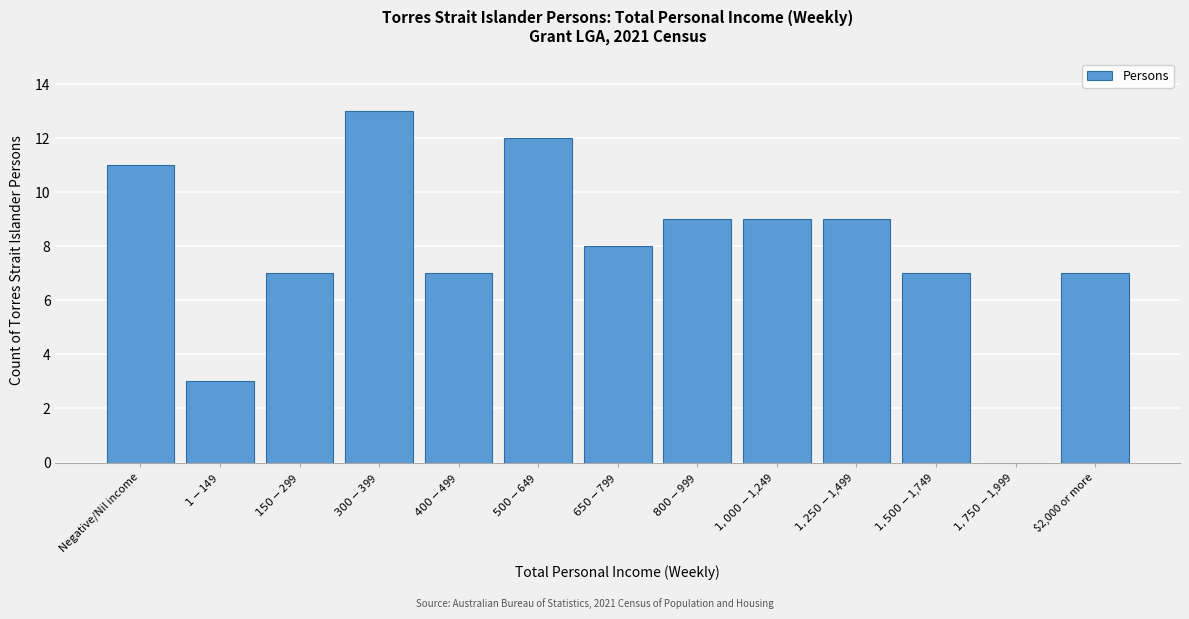

What is the greatest value displayed?

13